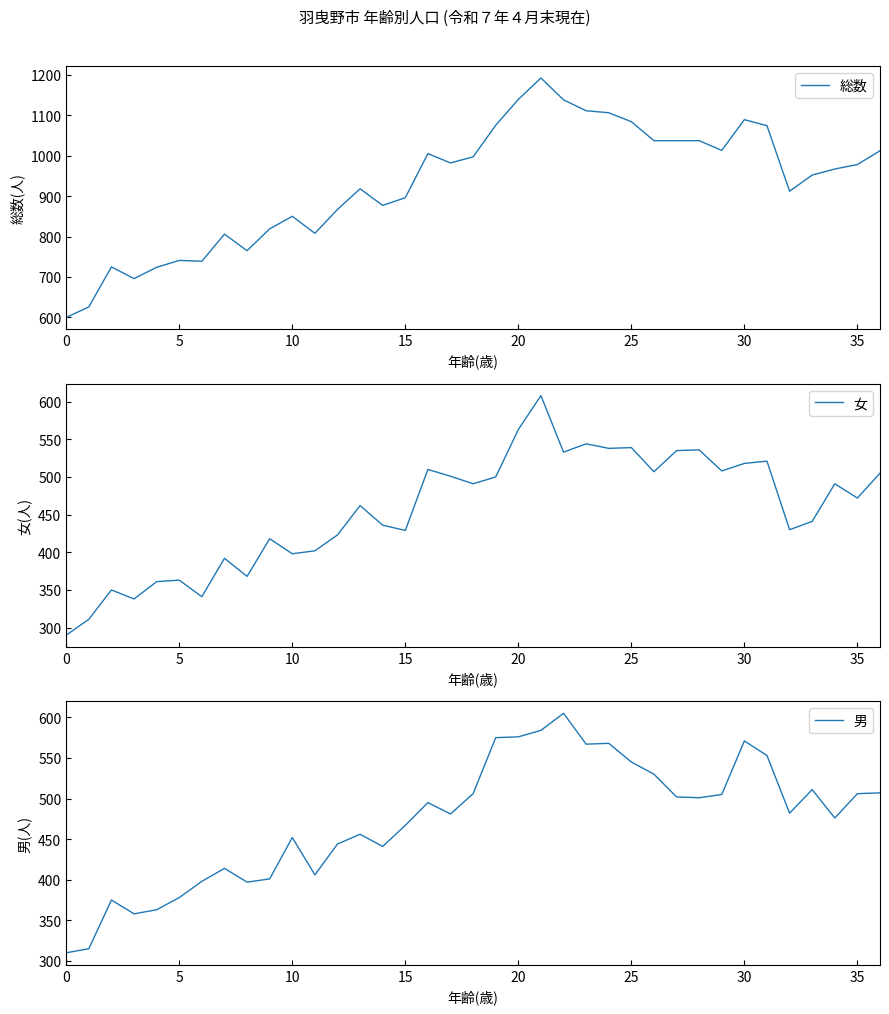

Count the number of data series in this chart.

3